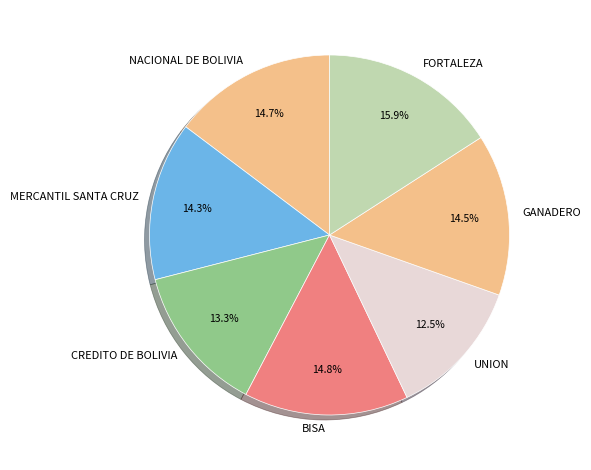

How many slices are in this pie chart?

7